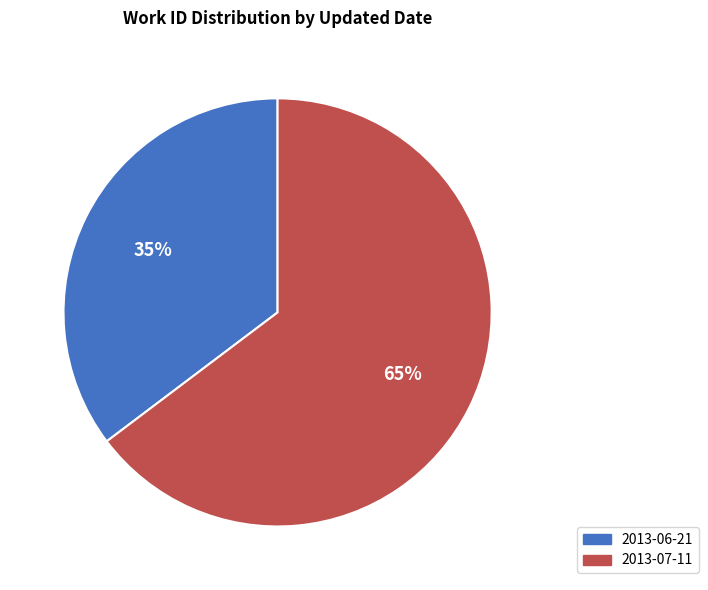

What is the smallest slice in the pie chart?

2013-06-21